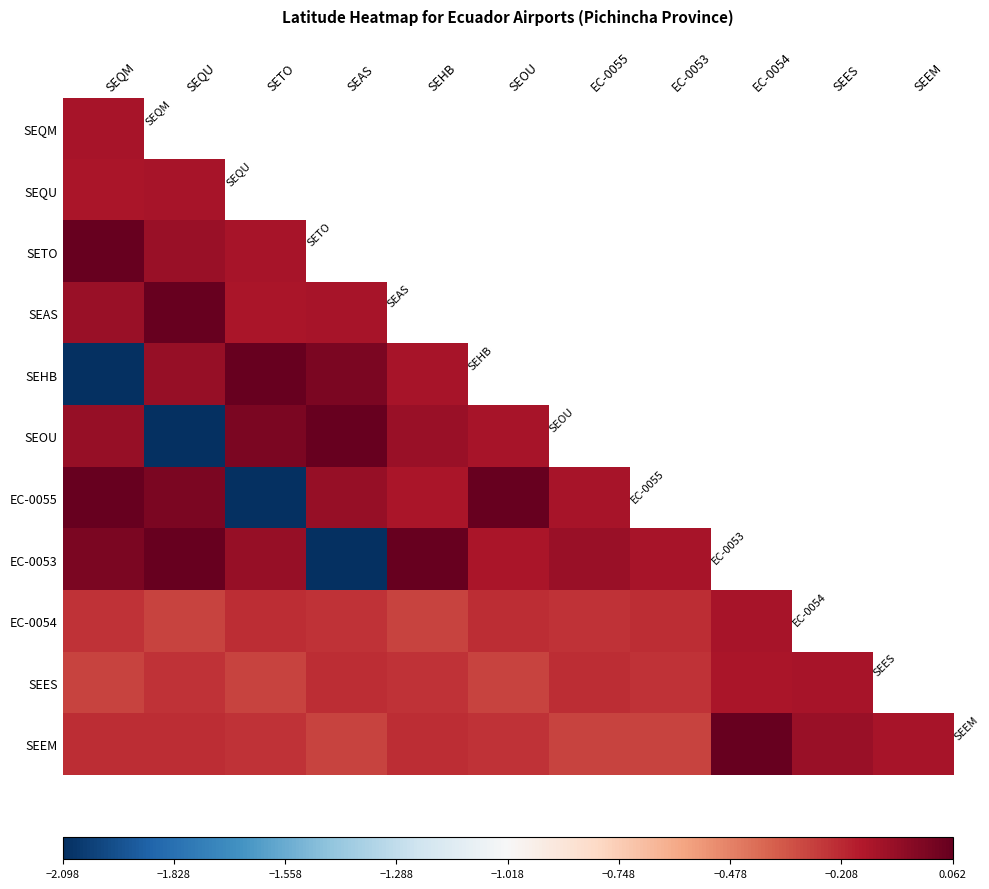

At how many categories does at least one series exceed 0?

10